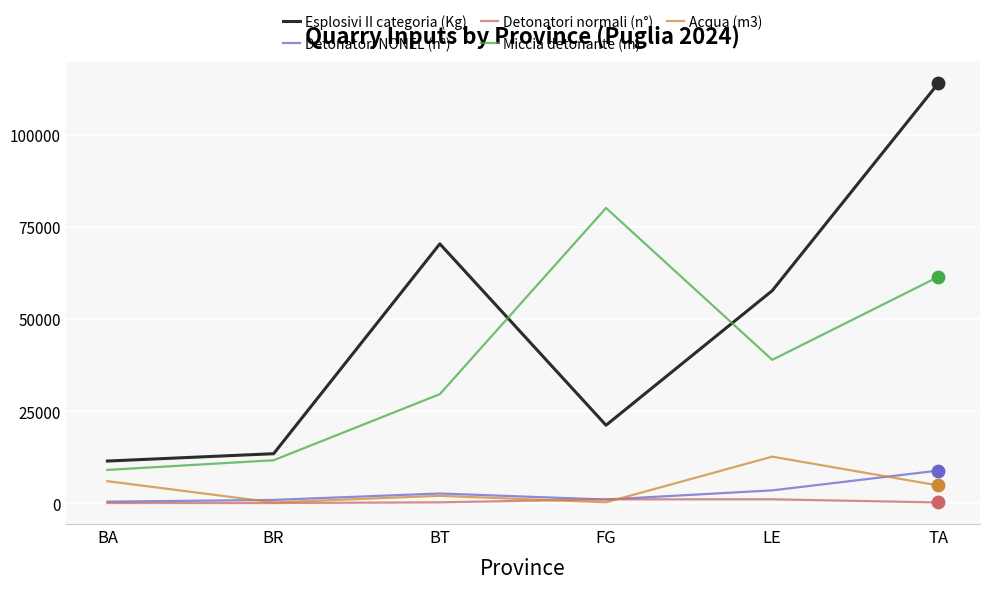

At how many categories does at least one series exceed 34716?

4